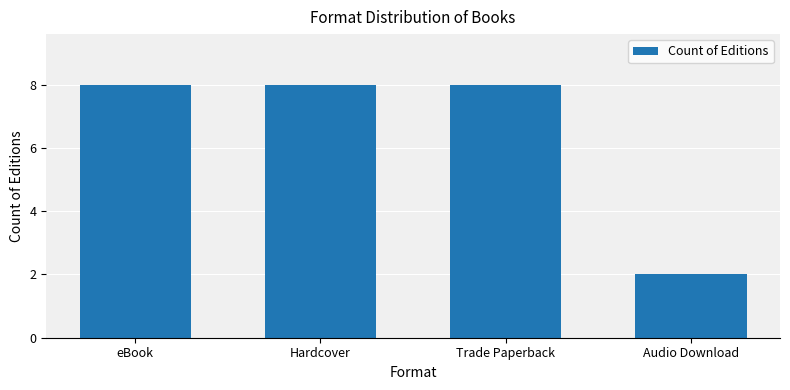

At which category does the chart reach its minimum across all series?

Audio Download